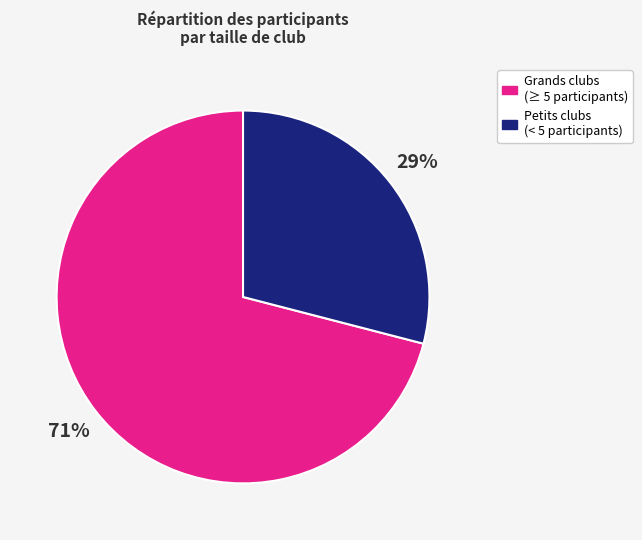

Is there any slice that represents more than half of the pie?

Yes